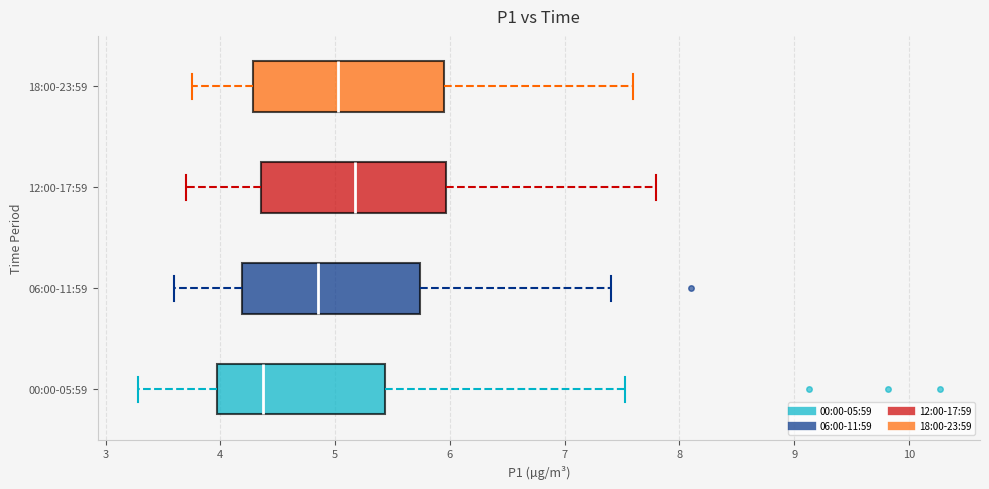

Where does the left whisker of the box for 06:00-11:59 end on the x-axis? The values are not printed on the chart, so give them approximately, as read against the axis.

3.6